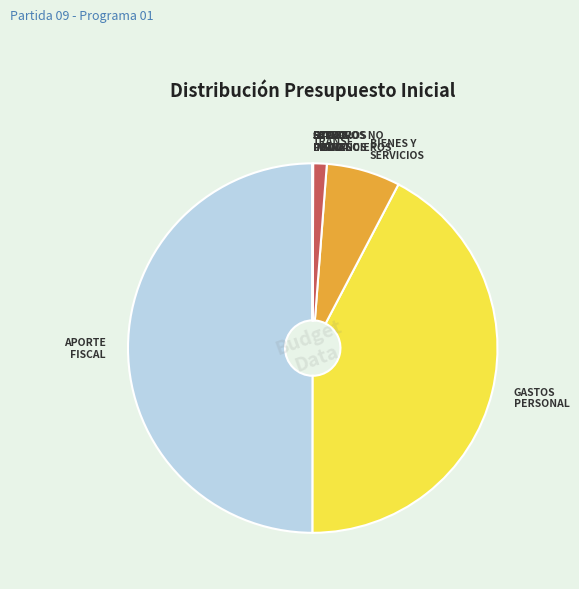

The APORTE FISCAL slice represents 50% of the pie. True or false?

True